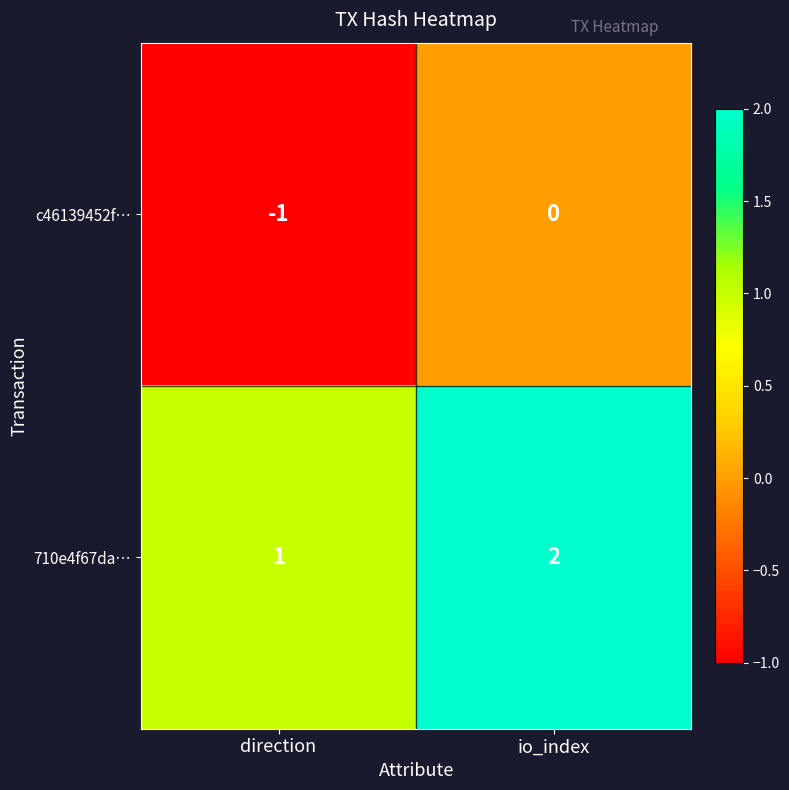

What is the maximum value shown in the chart?

2